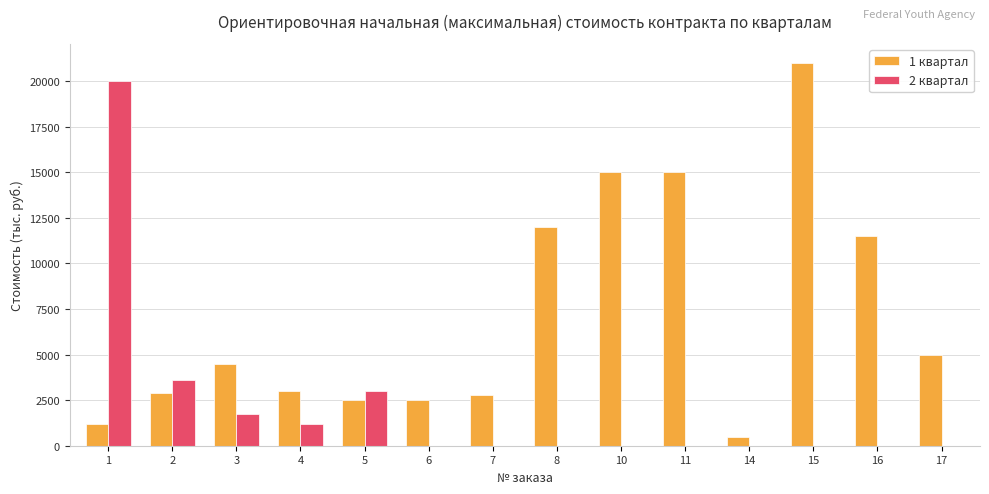

Which series has the widest spread of values?

1 квартал